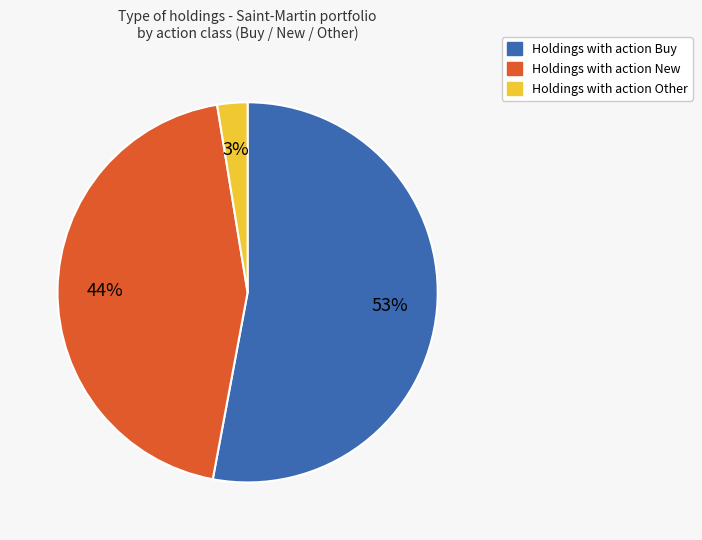

To the nearest percent, what is the average slice percentage?

33%